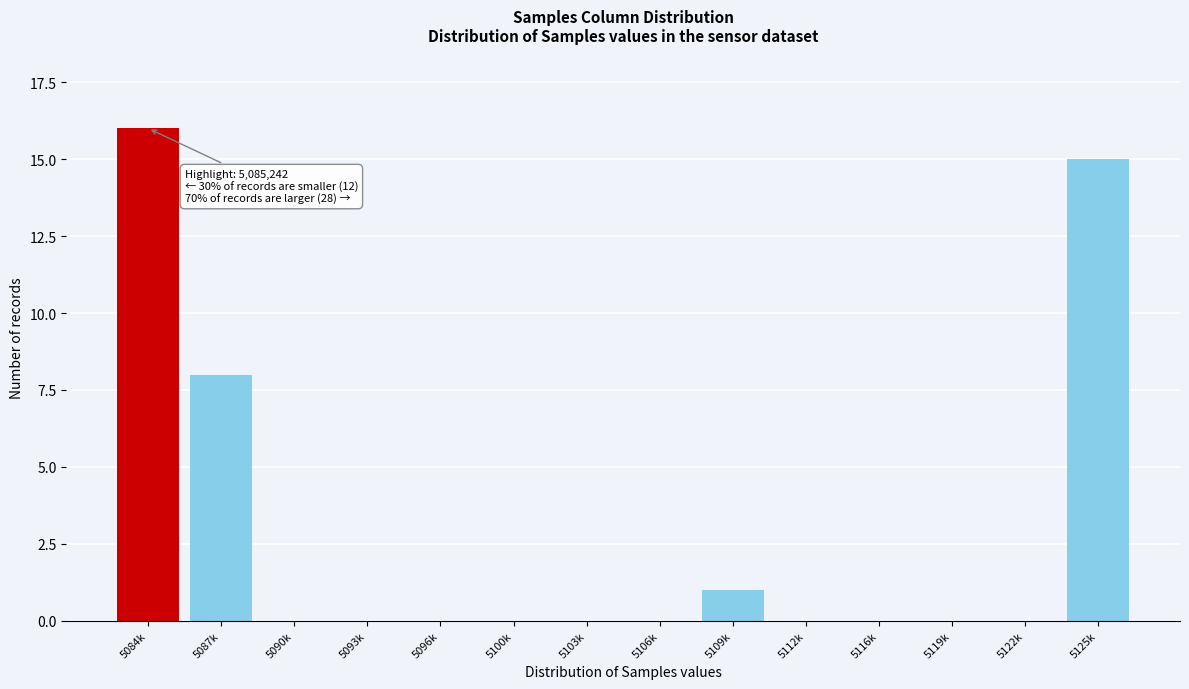

Reading left to right, extract all data points from this chart.

5084k=16	5087k=8	5090k=0	5093k=0	5096k=0	5100k=0	5103k=0	5106k=0	5109k=1	5112k=0	5116k=0	5119k=0	5122k=0	5125k=15